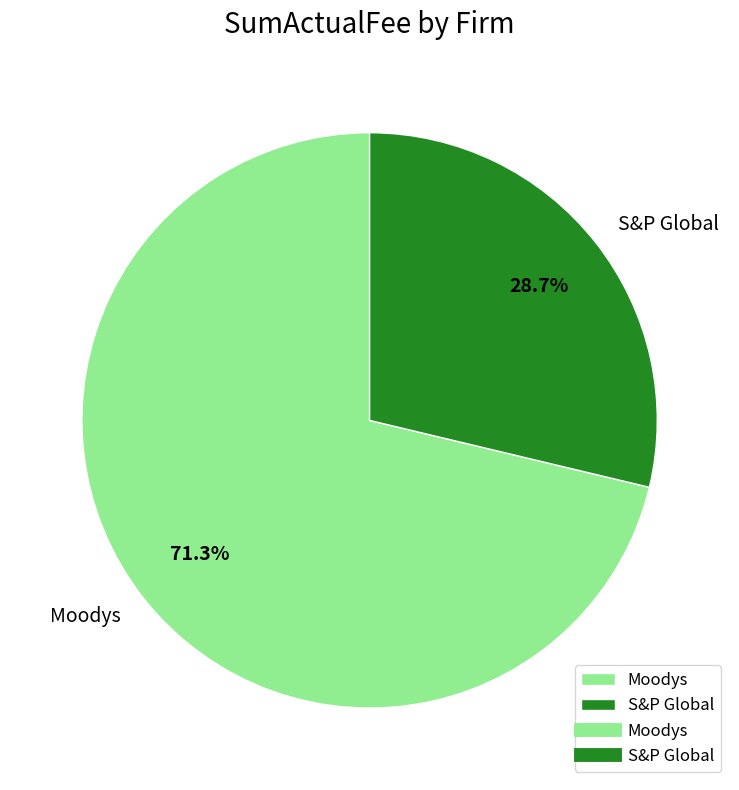

What is the largest slice in the pie chart?

Moodys